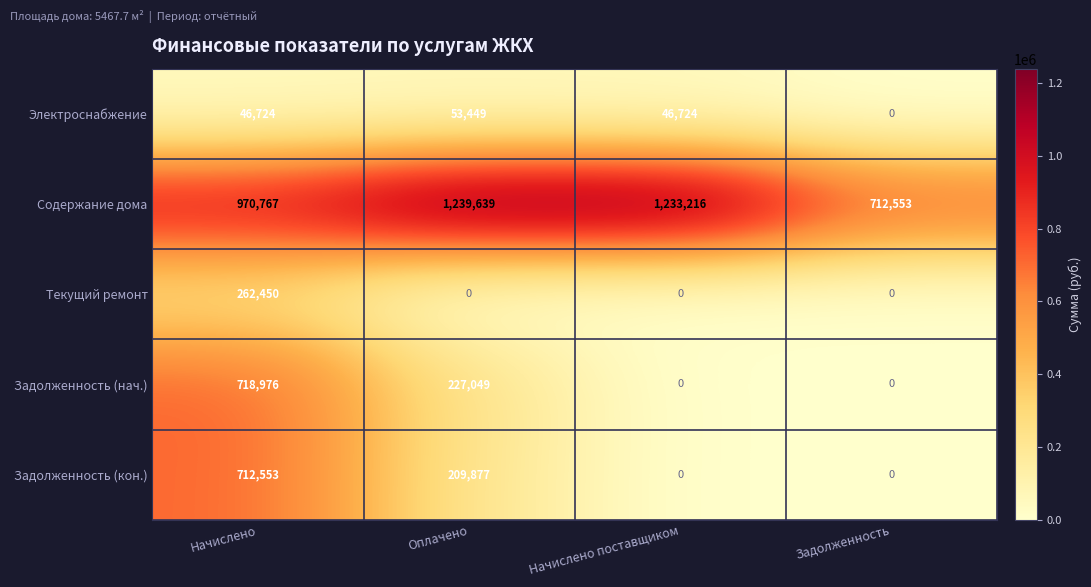

Read the Электроснабжение value at Начислено поставщиком.

46724